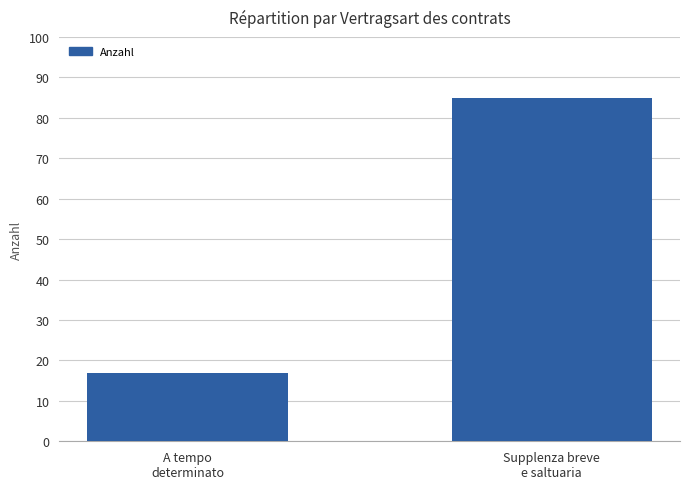

Which category has the highest value across all series?

Supplenza breve
e saltuaria